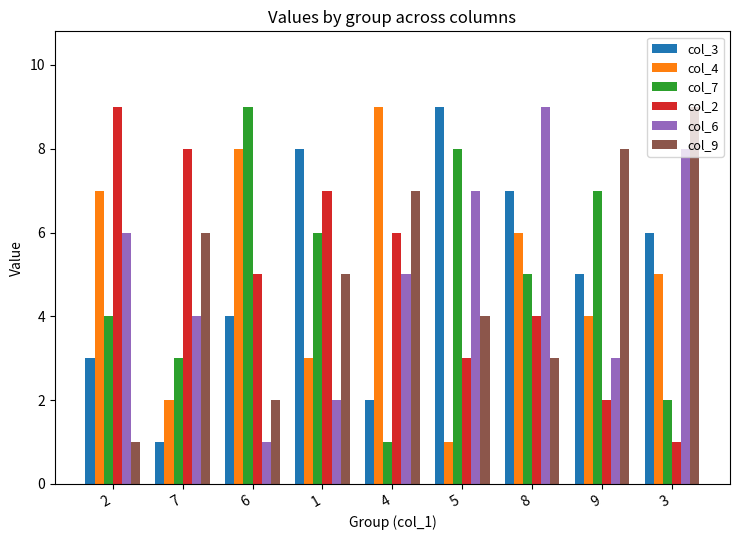

The value of col_3 at 3 is 6. True or false?

True